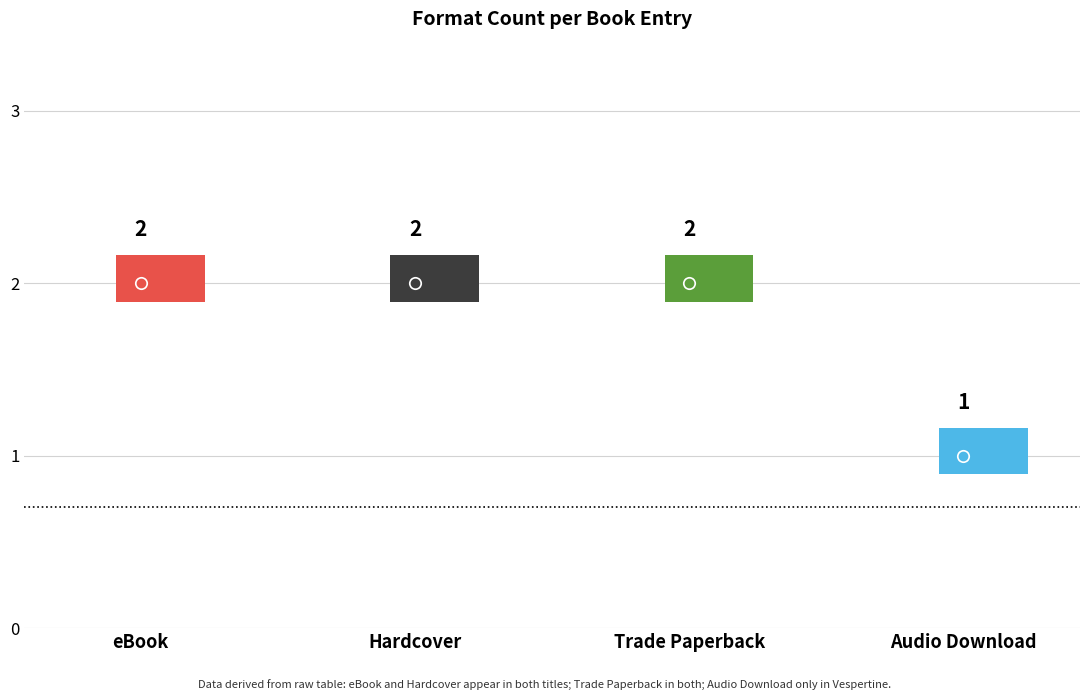

What is the label of the 3rd bar from the left?

Trade Paperback